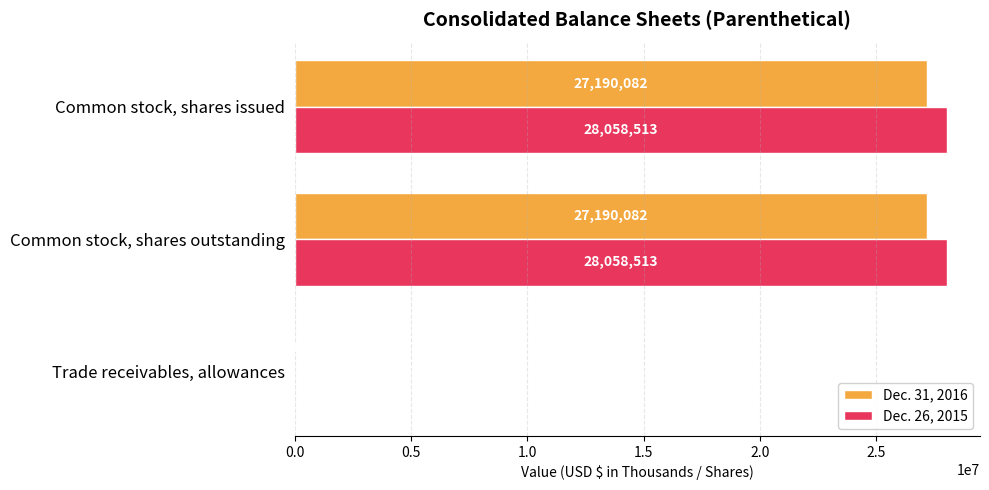

What is the total value across all series at Common stock, shares outstanding?

55248595